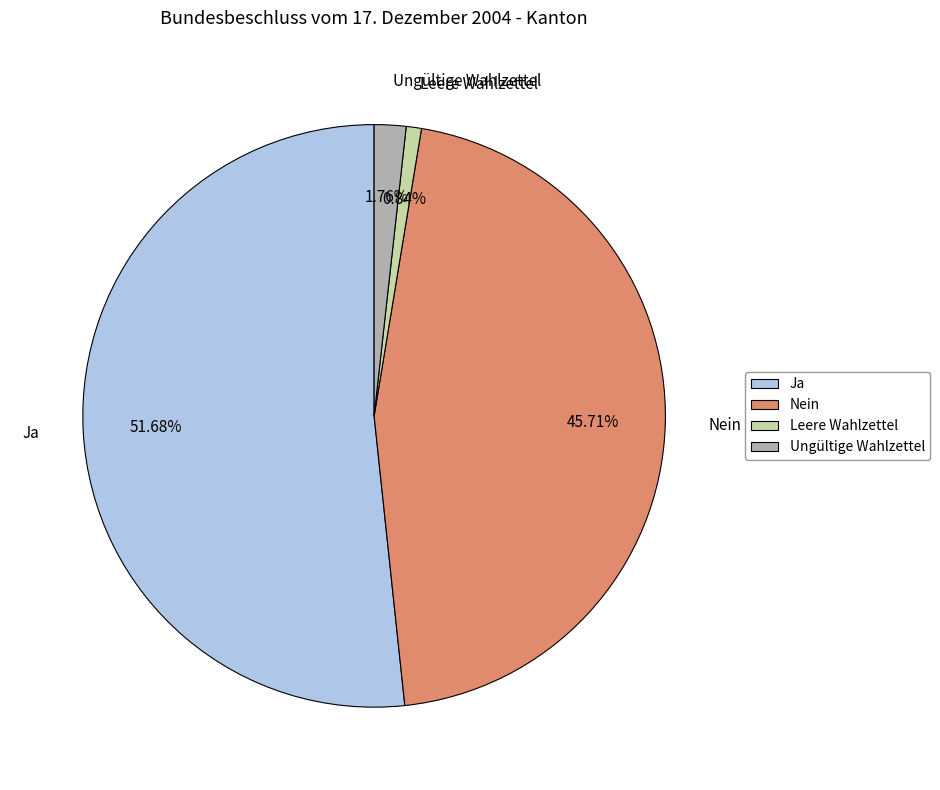

The Ja slice represents 66% of the pie. True or false?

False